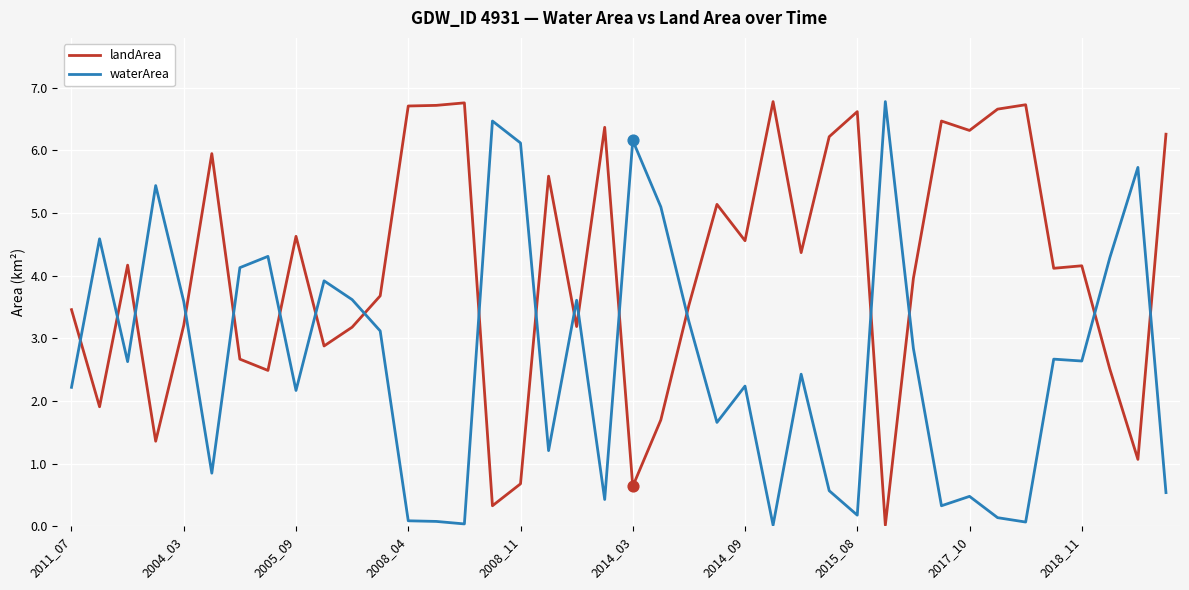

Which series has the largest total across all categories?

landArea